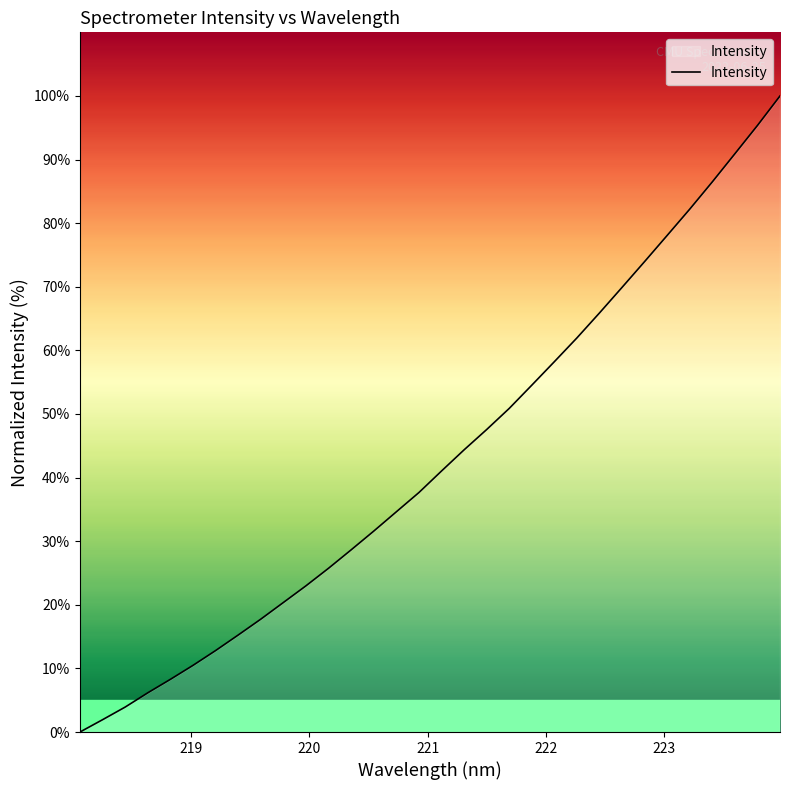

What is the greatest value displayed?

100.0